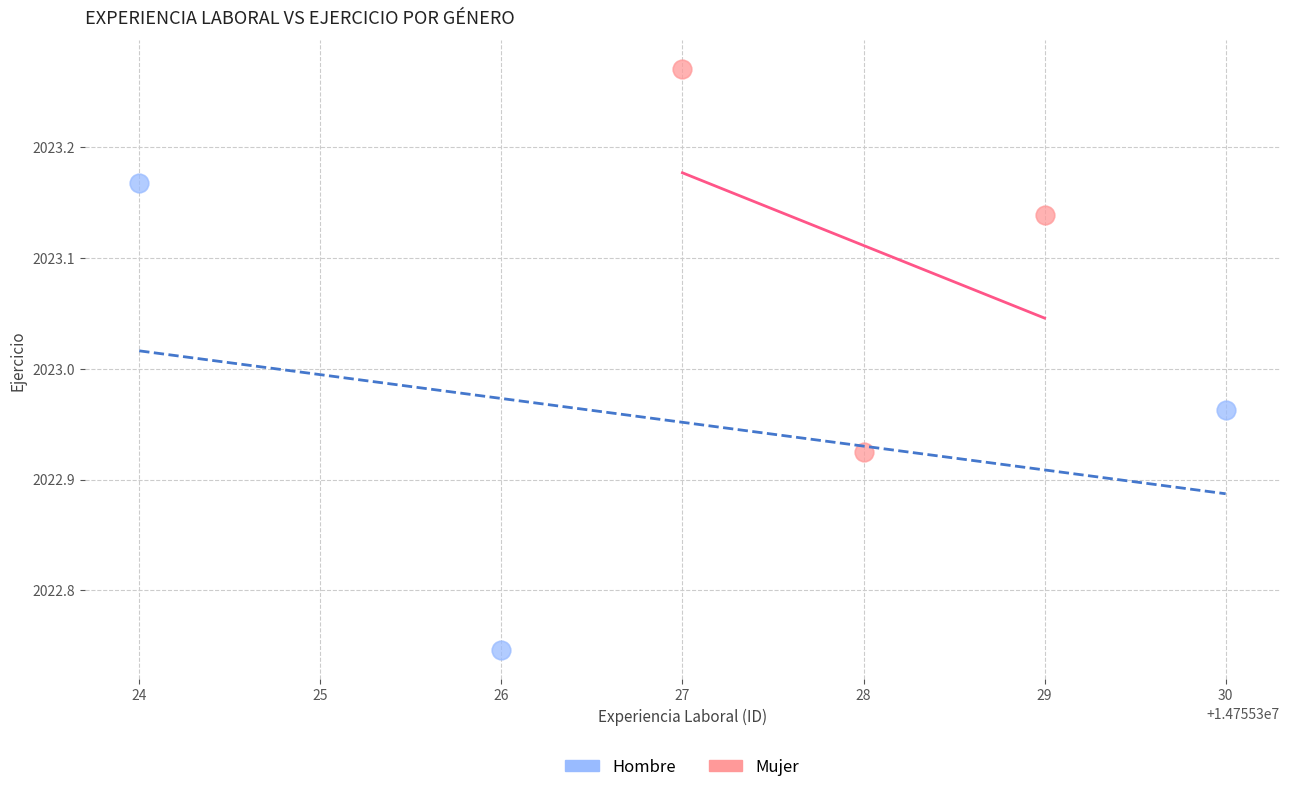

Which series contains the highest Y value?

Mujer